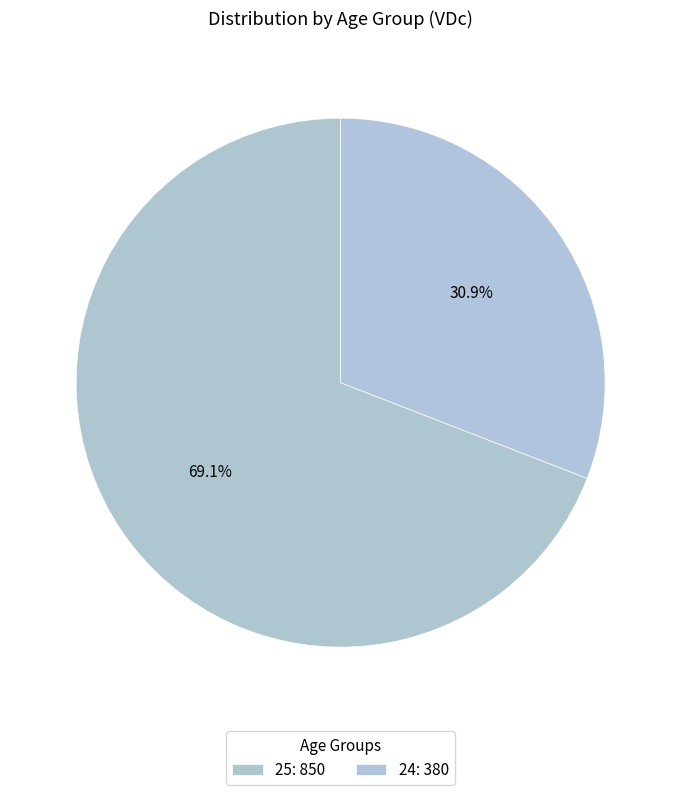

How many slices are in this pie chart?

2